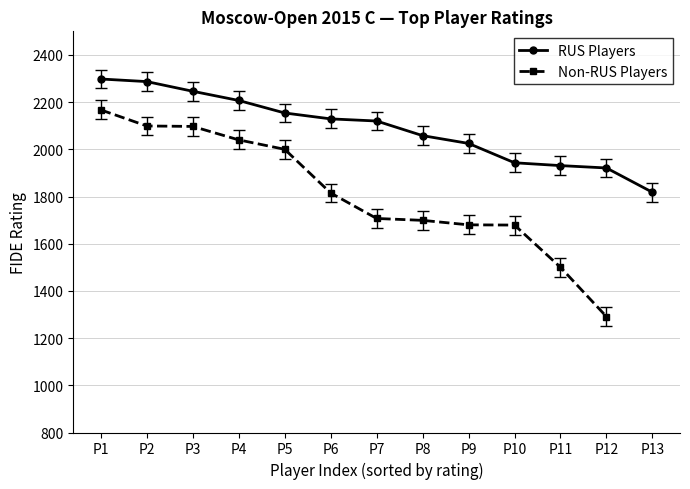

True or false: RUS Players and Non-RUS Players intersect in this chart.

False